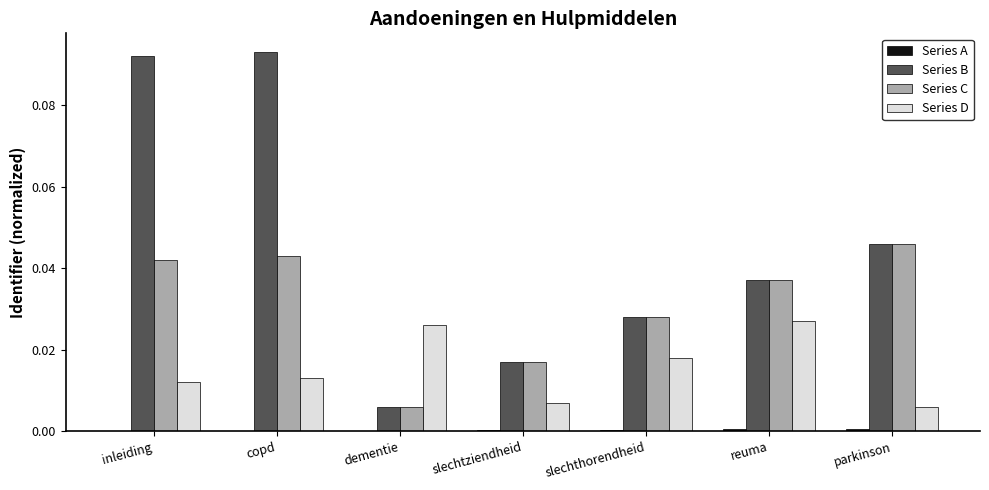

Is it true that Series D equals 0.0 at copd?

True